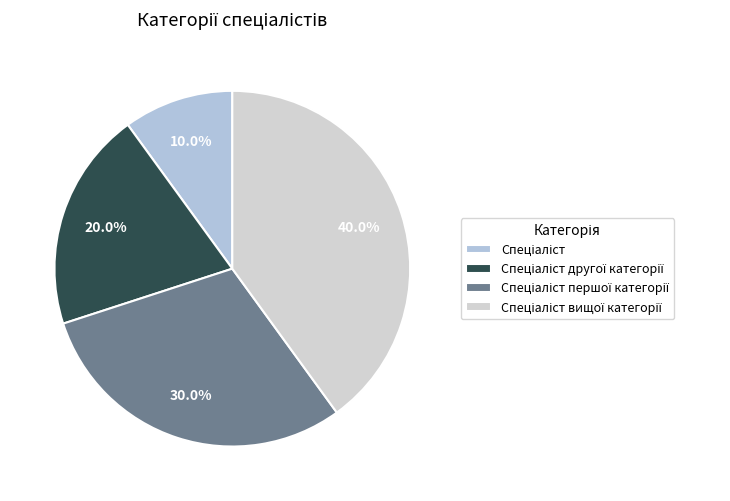

Count the number of slices in the pie.

4